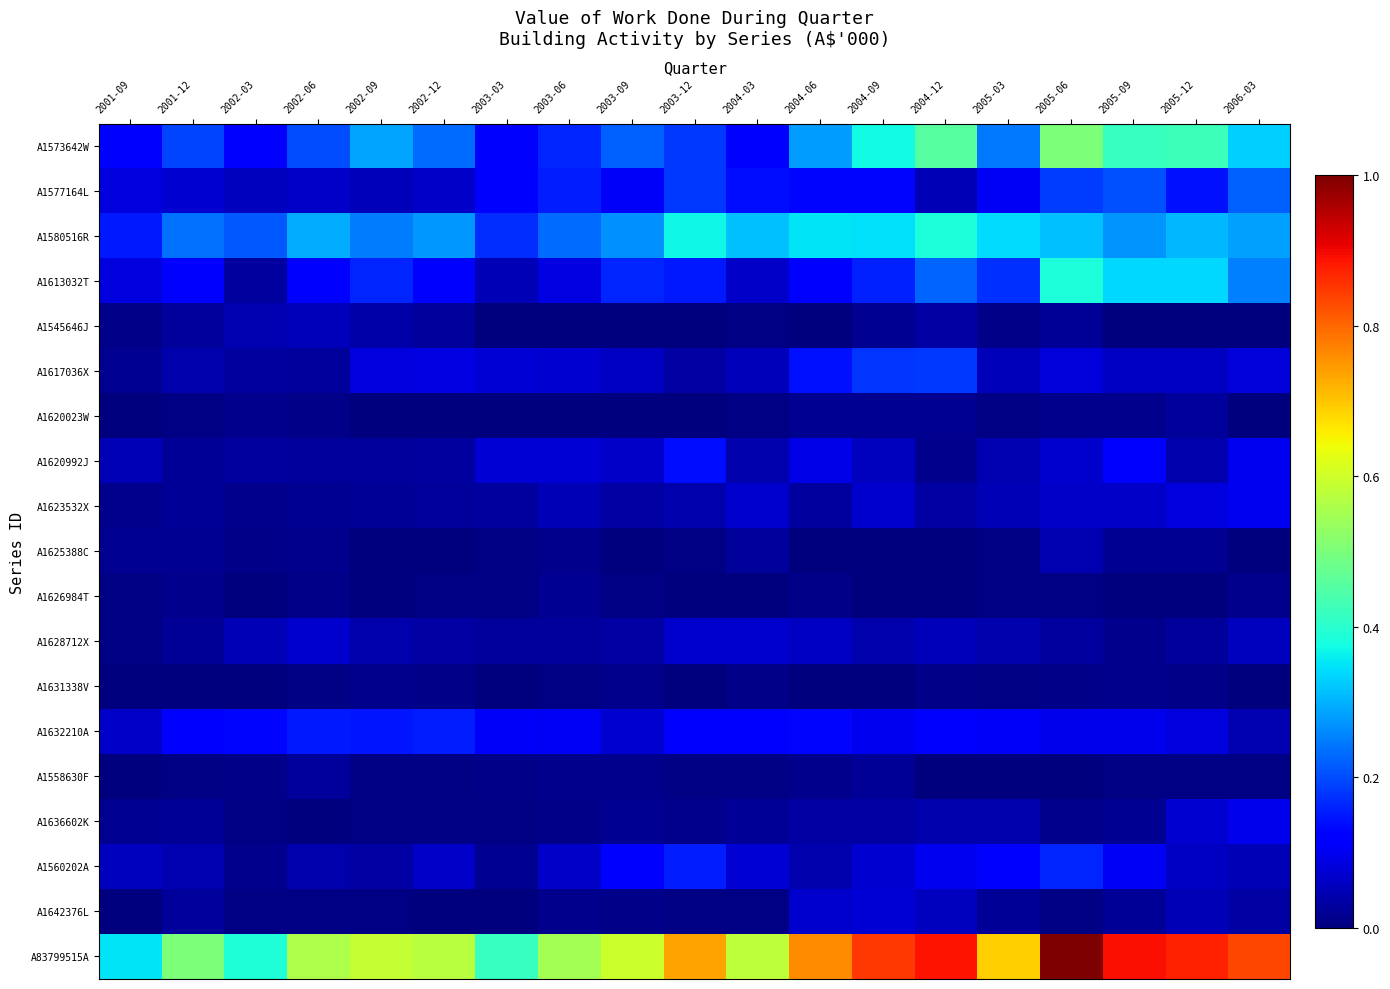

Between 2003-09 and 2003-03, which is larger?

2003-09